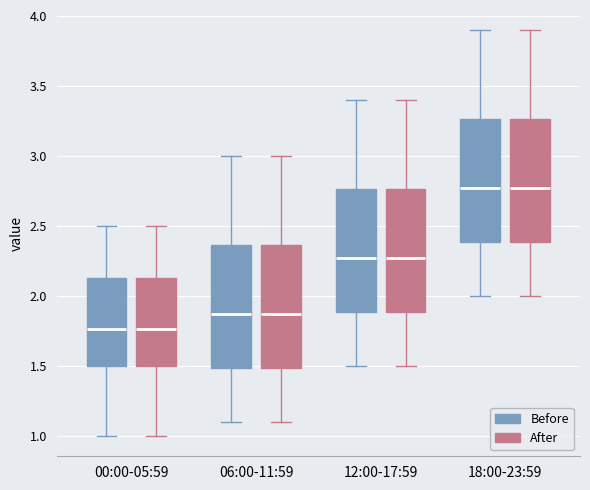

Reading left to right, read every box against the y-axis: the position of its median line, the range the box covers, and the ends of its whiskers. The values are not printed on the chart, so give them approximately, as read against the axis.

00:00-05:59 (Before): median 1.75, box 1.50 to 2.15, whiskers 1.00 to 2.50
00:00-05:59 (After): median 1.75, box 1.50 to 2.15, whiskers 1.00 to 2.50
06:00-11:59 (Before): median 1.90, box 1.50 to 2.35, whiskers 1.10 to 3.00
06:00-11:59 (After): median 1.90, box 1.50 to 2.35, whiskers 1.10 to 3.00
12:00-17:59 (Before): median 2.30, box 1.90 to 2.75, whiskers 1.50 to 3.40
12:00-17:59 (After): median 2.30, box 1.90 to 2.75, whiskers 1.50 to 3.40
18:00-23:59 (Before): median 2.80, box 2.40 to 3.25, whiskers 2.00 to 3.90
18:00-23:59 (After): median 2.80, box 2.40 to 3.25, whiskers 2.00 to 3.90